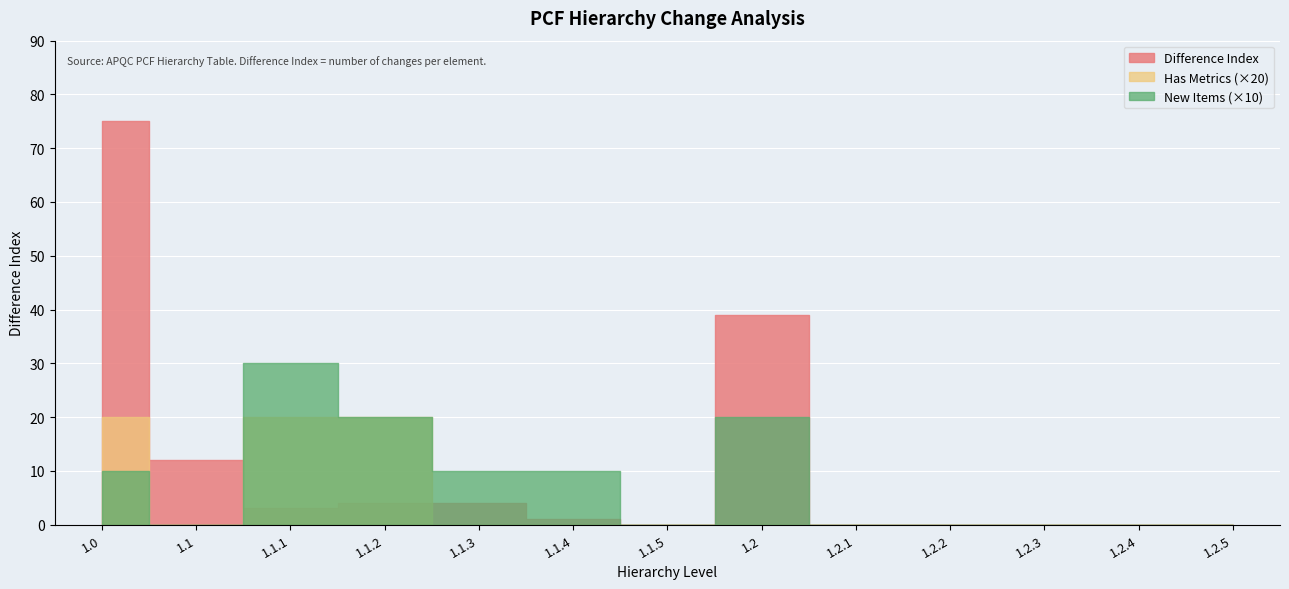

At how many categories does at least one series exceed 45?

1